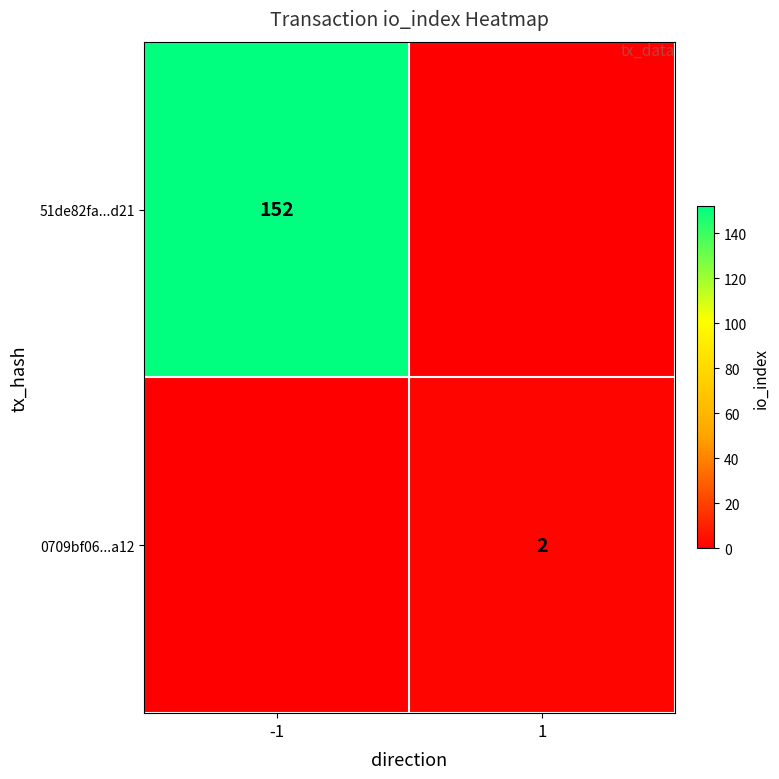

The 51de82fa...d21 series shows 33 at -1. True or false?

False